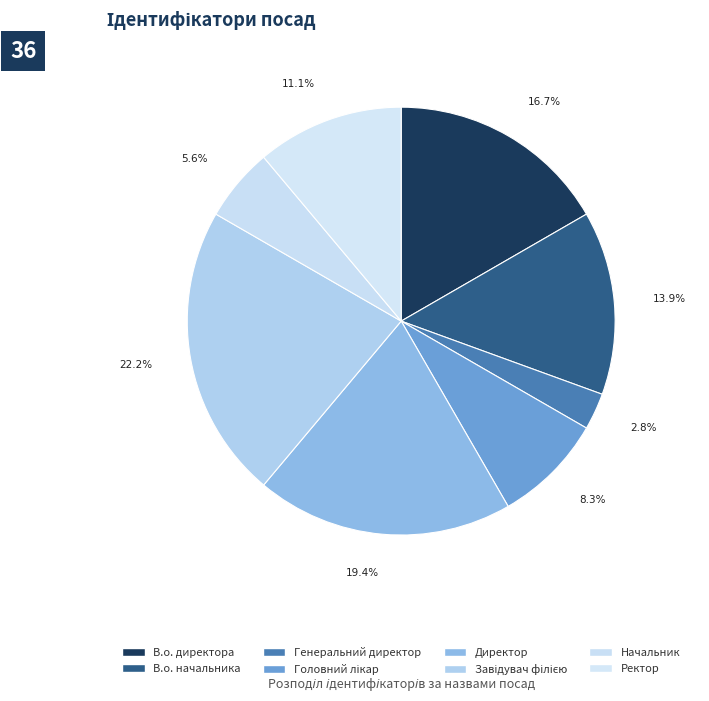

Approximately how many times larger is the value at Ректор compared to Начальник?

2.0